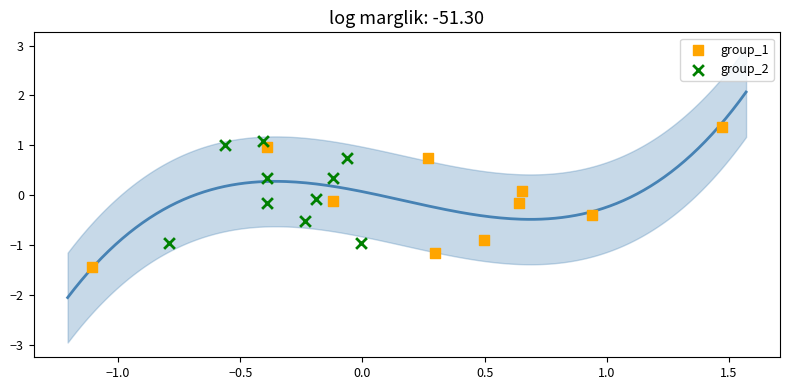

Which series contains the highest Y value?

group_1